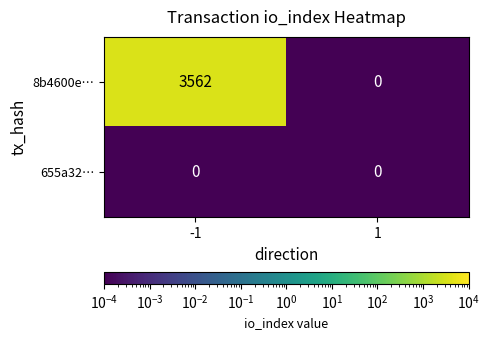

Between -1 and 1, which series saw the biggest shift?

8b4600e…